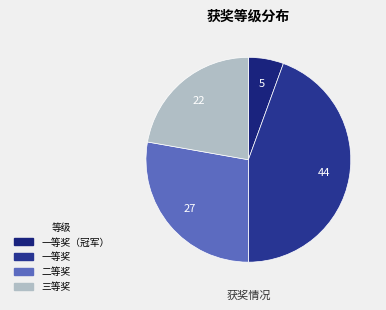

Count the number of slices in the pie.

4